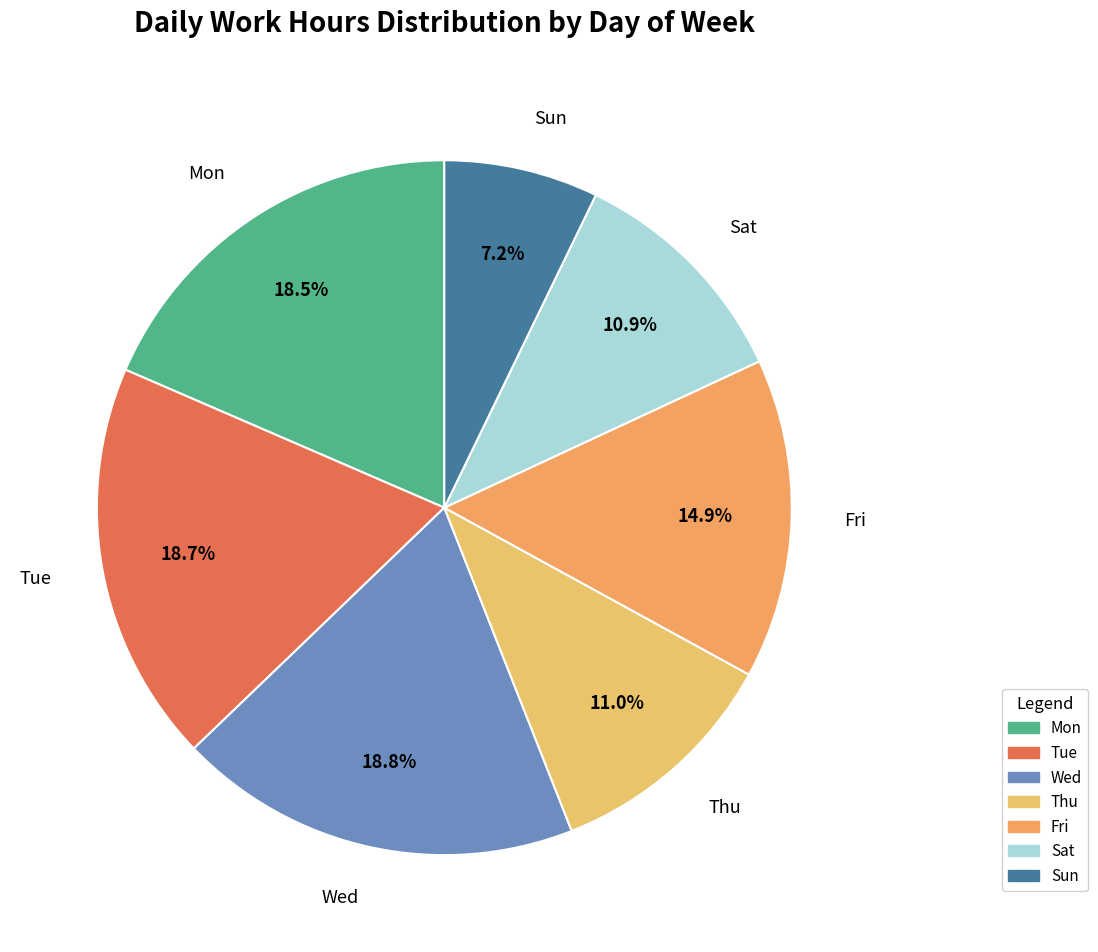

Which has a higher value, Fri or Thu?

Fri